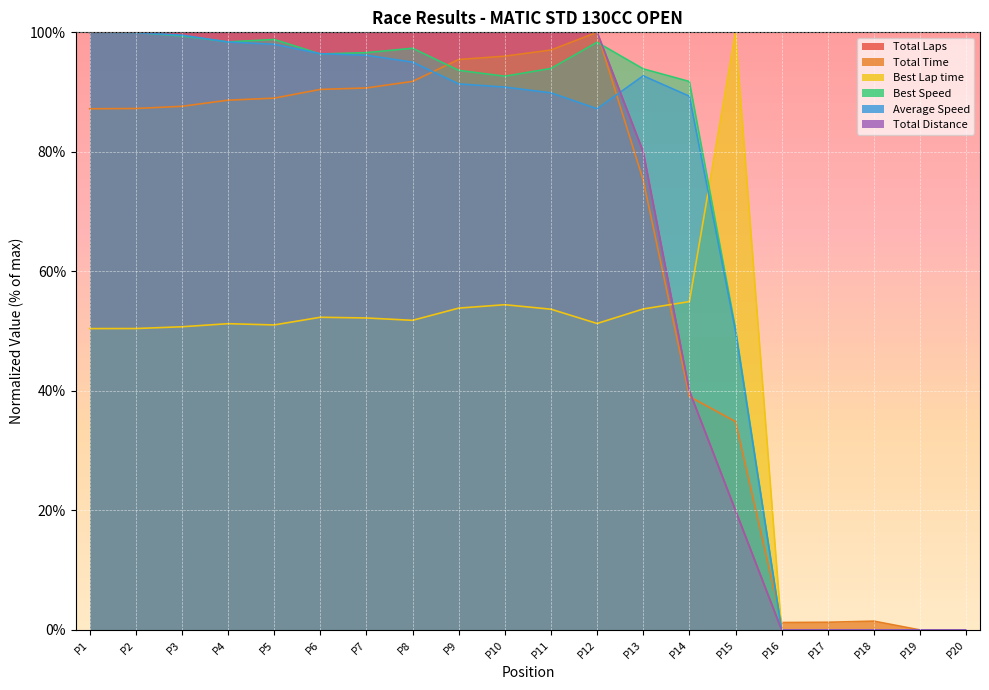

The Best Speed series shows 69.1 at P1. True or false?

False